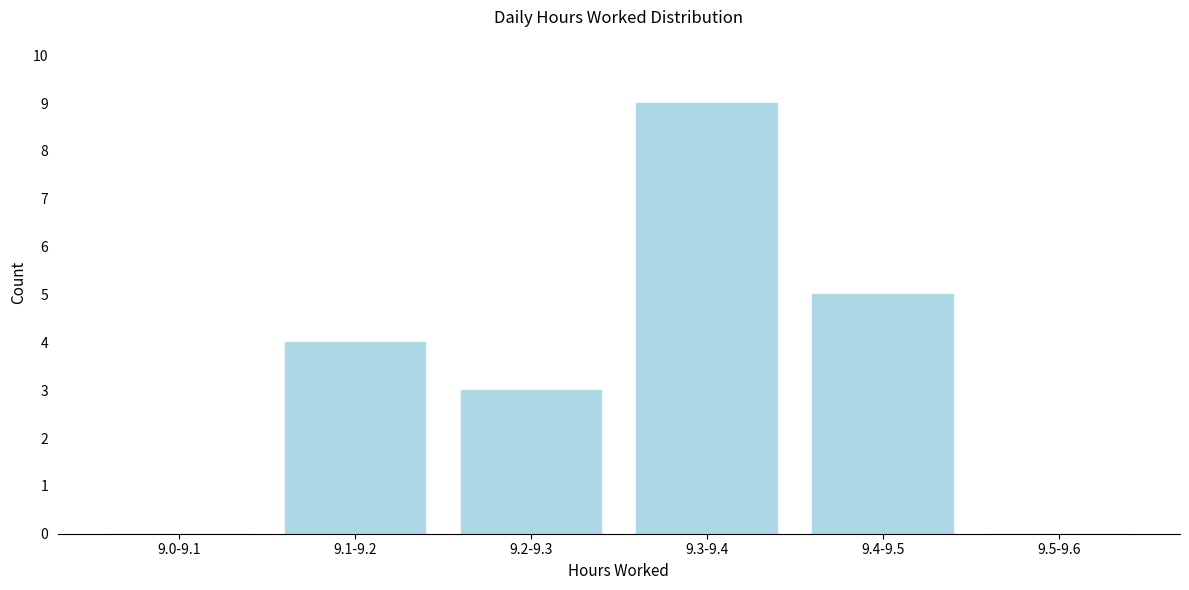

Reading left to right, extract all data points from this chart.

9.0-9.1=0	9.1-9.2=4	9.2-9.3=3	9.3-9.4=9	9.4-9.5=5	9.5-9.6=0